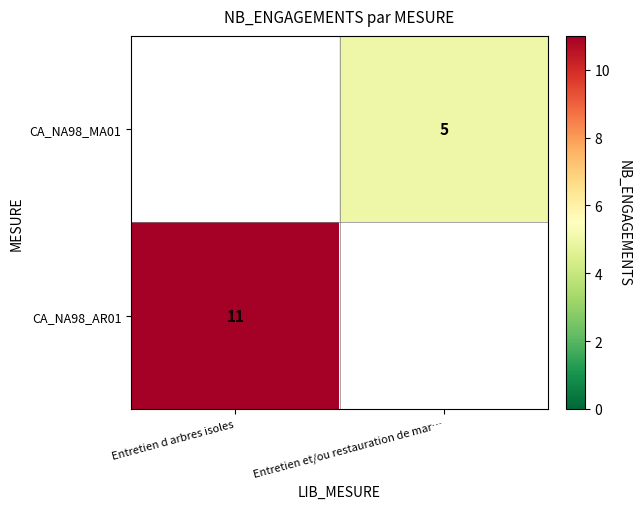

The CA_NA98_AR01 series shows 17.4 at Entretien d arbres isoles. True or false?

False